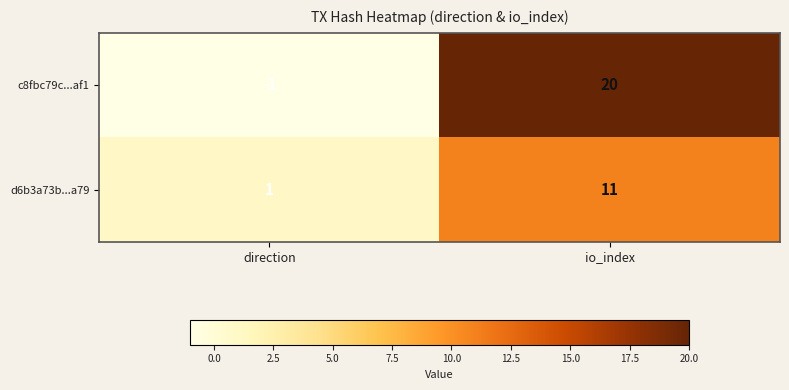

Which label corresponds to the smallest value in the chart?

direction